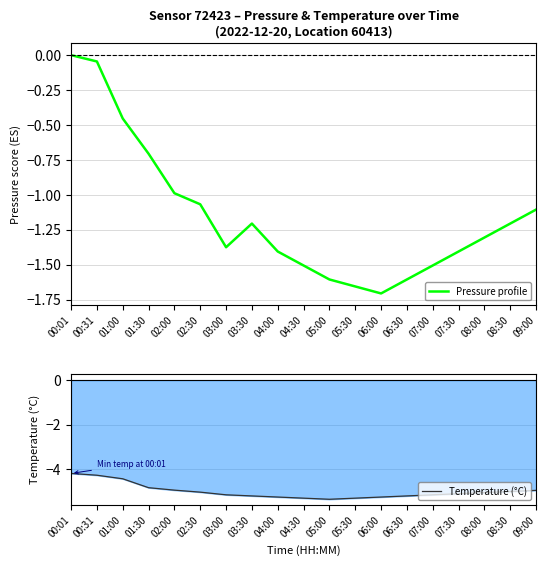

What is the difference between the maximum and minimum values in the Temperature (°C) series?

1.2